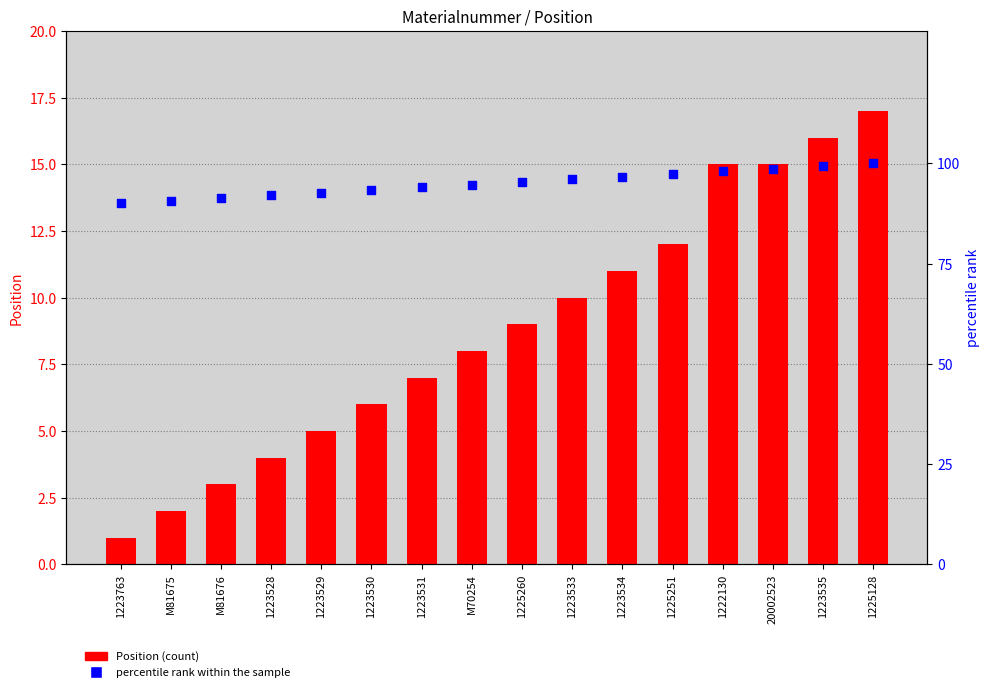

At which category is the sum across all series the highest?

1225128